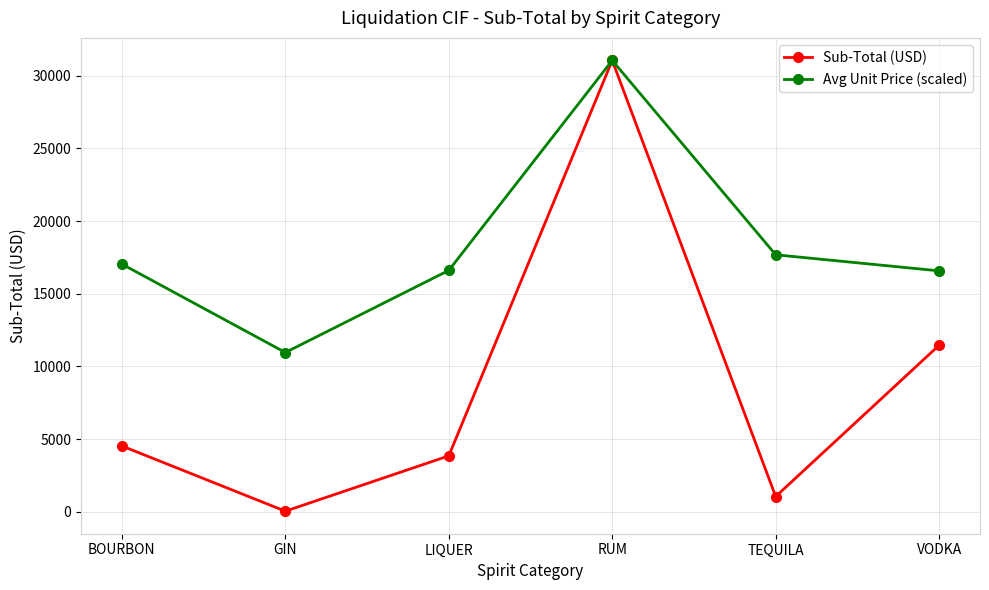

What is the minimum value for Avg Unit Price (scaled)?

10960.4